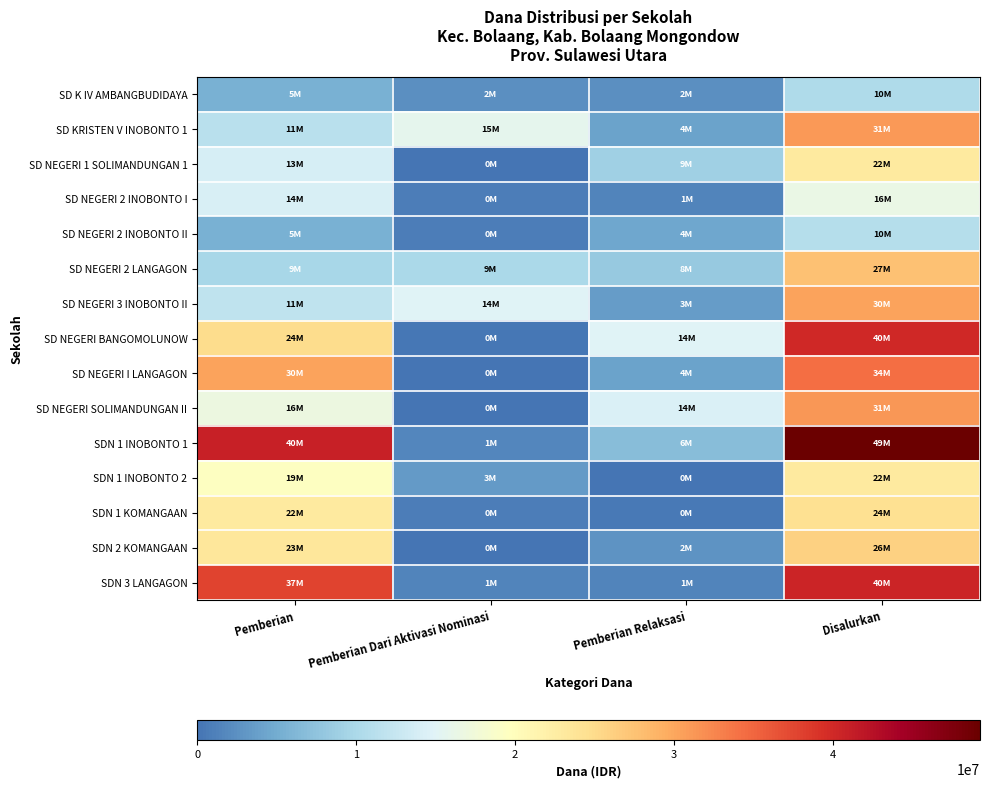

Which has a higher value, Pemberian or Pemberian Dari Aktivasi Nominasi?

Pemberian